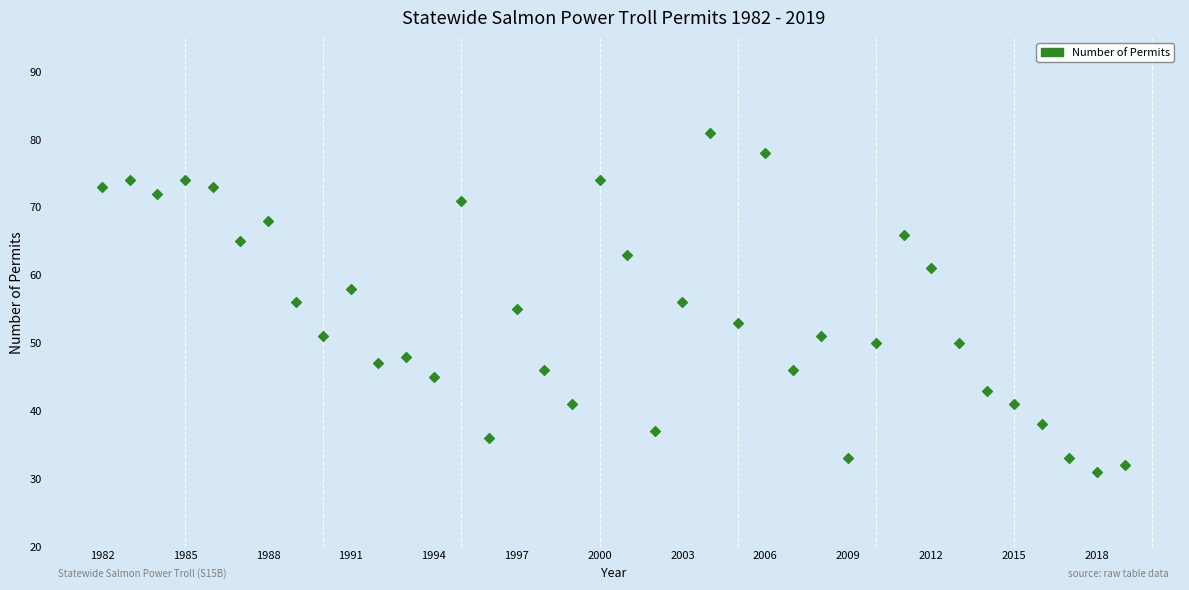

What is the range of Y values (max minus min)?

50